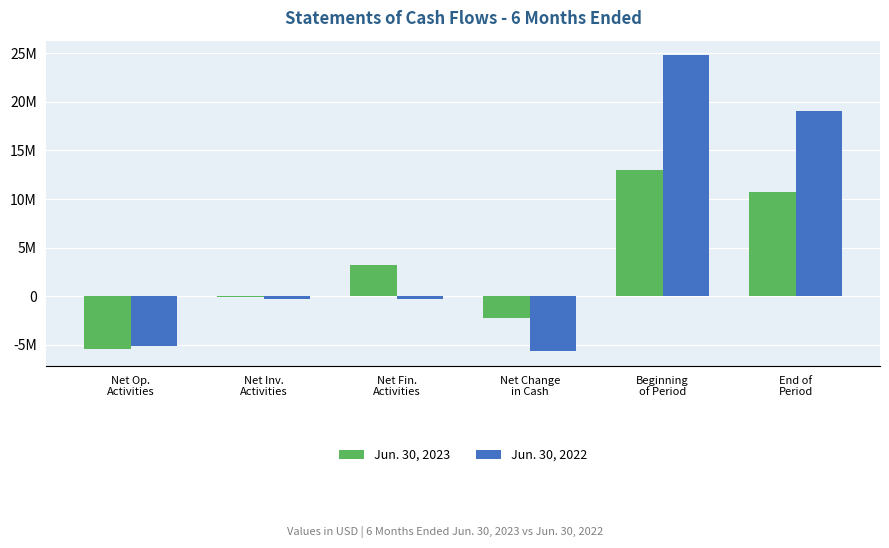

Is the value of Jun. 30, 2023 at Net Change
in Cash greater than the value of Jun. 30, 2022 at Net Change
in Cash?

Yes